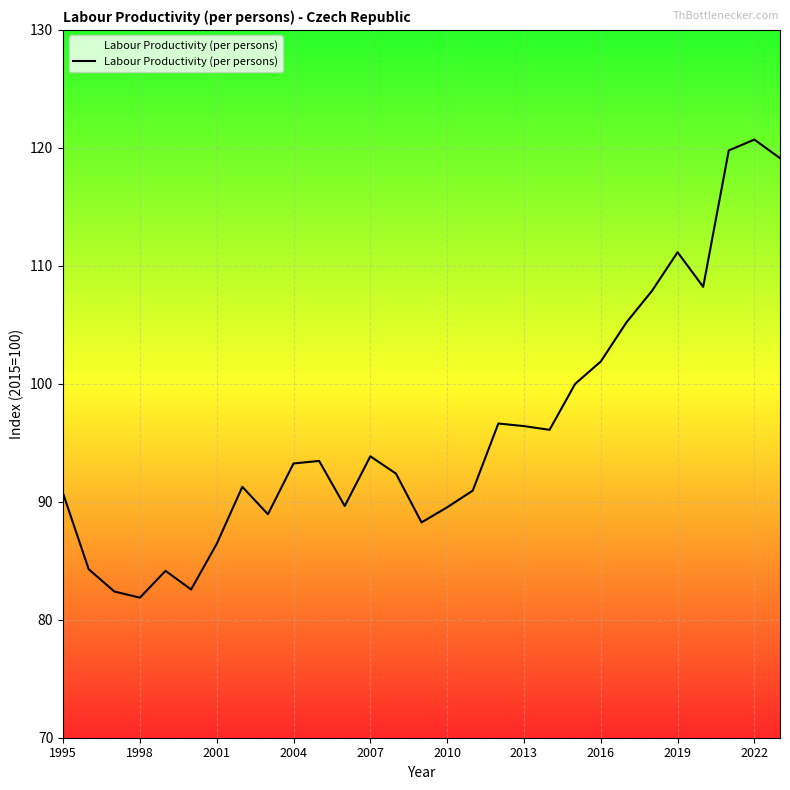

What is the average value?

96.1